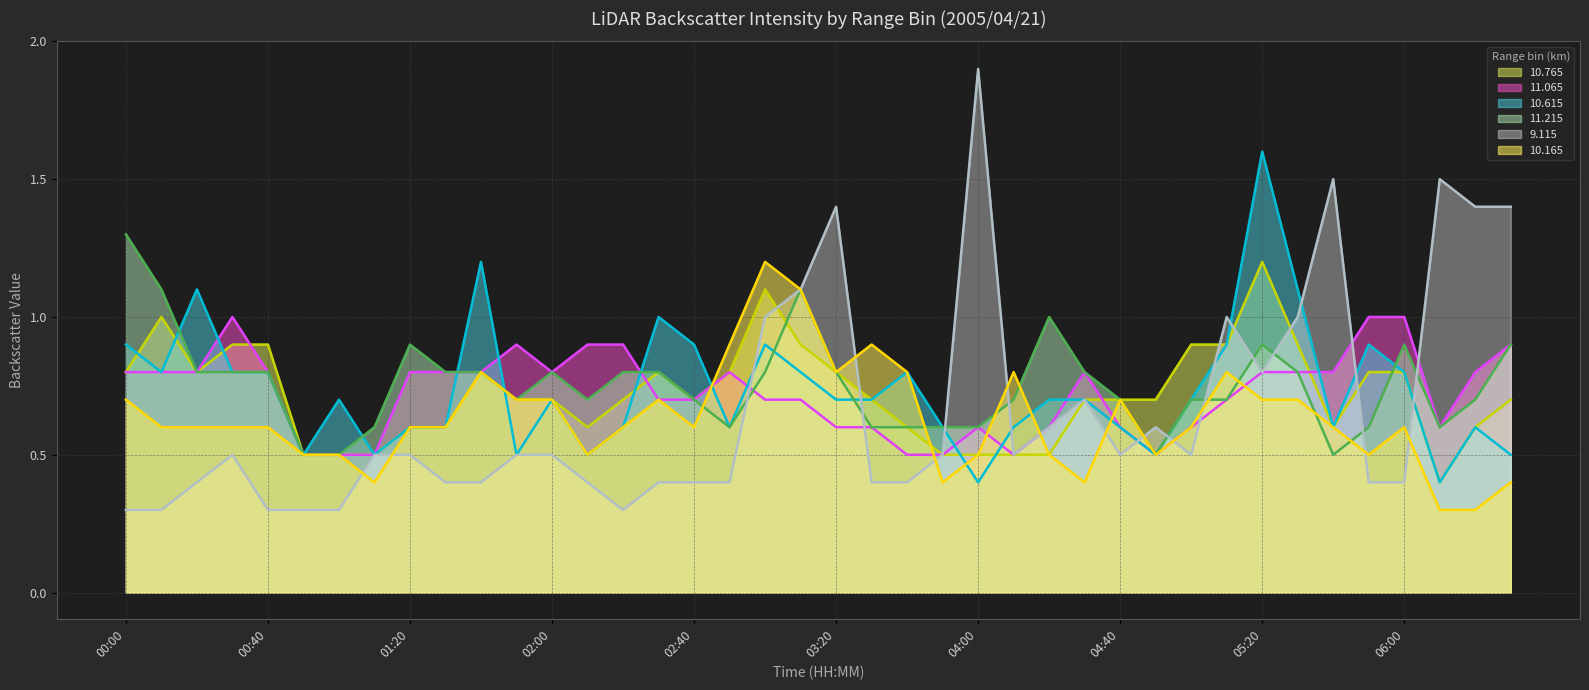

How many lines are shown in the chart?

6